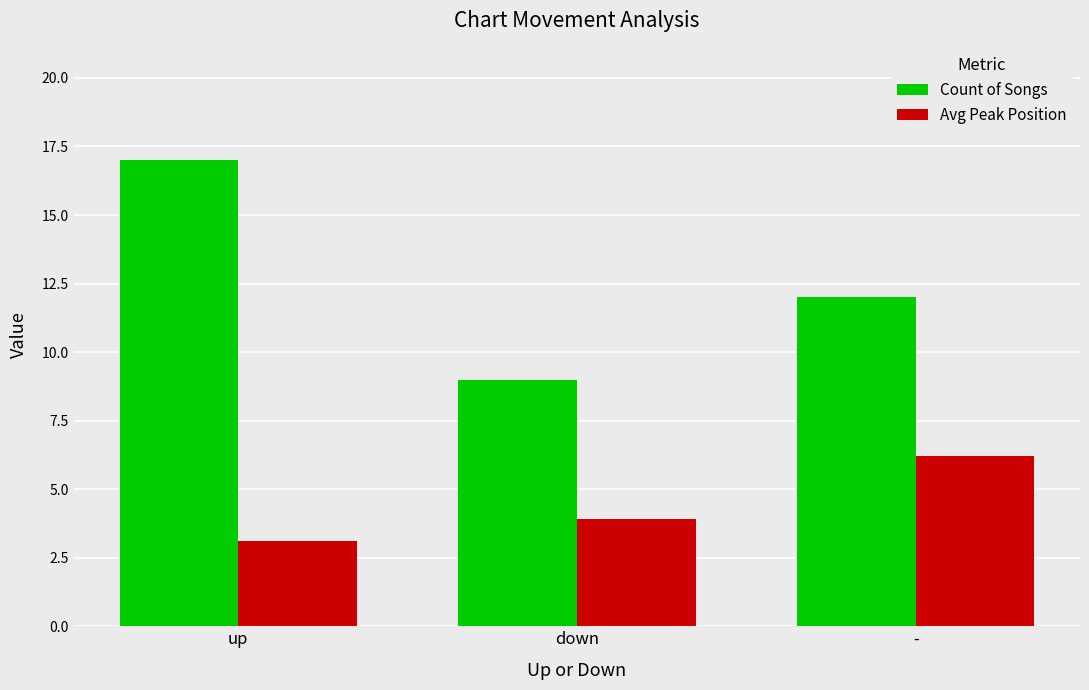

Count the number of categories in the chart.

3